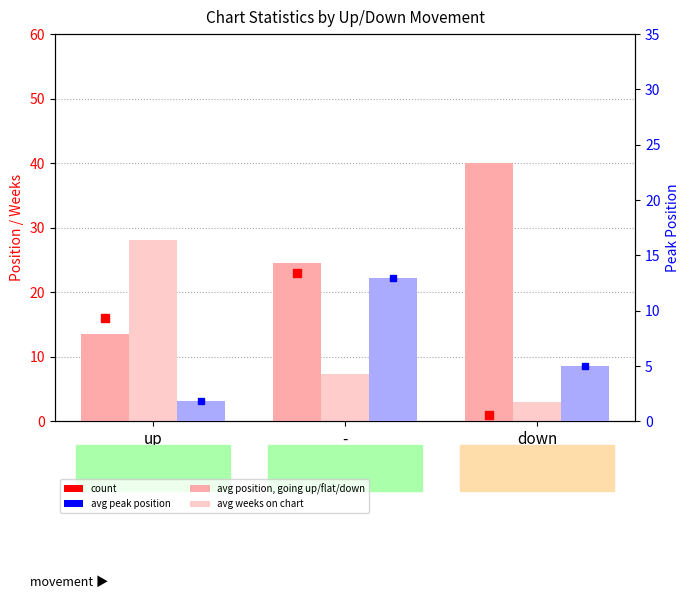

How many data points in Average Weeks on Chart are less than 7?

1